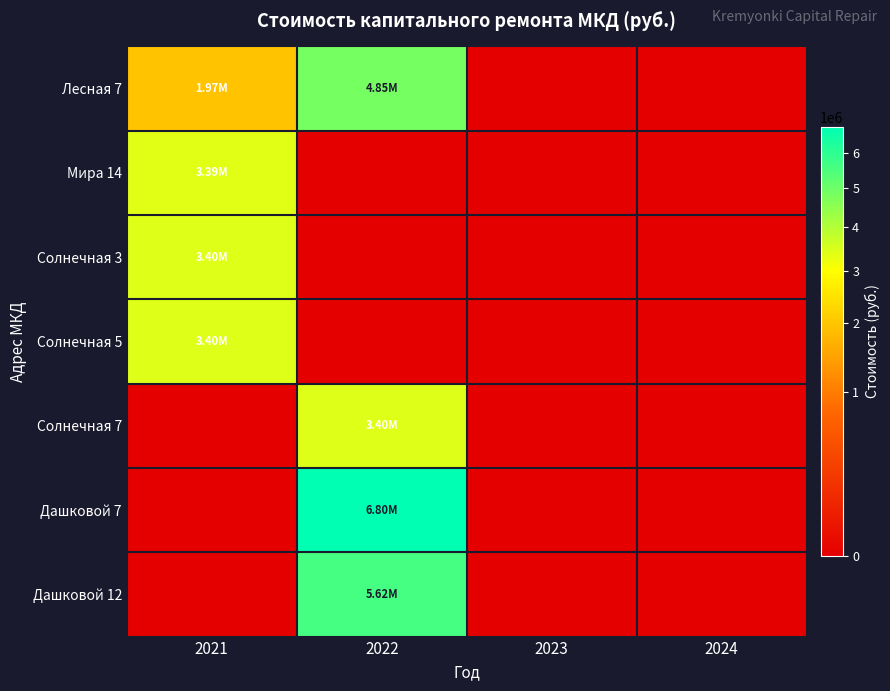

At which category does the chart reach its minimum across all series?

2023